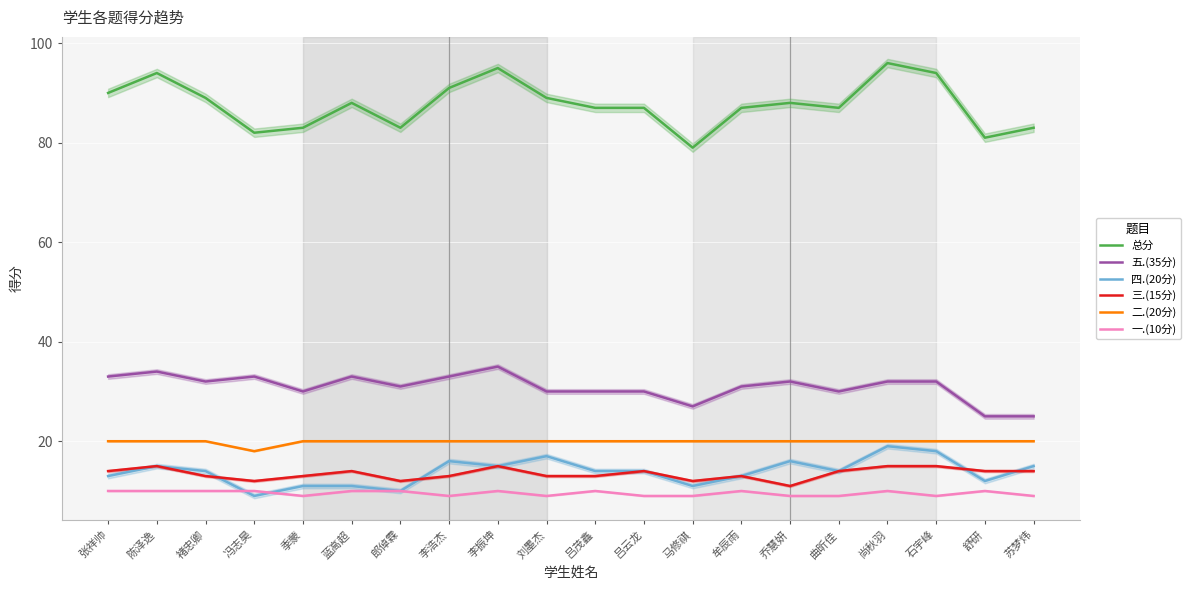

True or false: 三.(15分) and 二.(20分) intersect in this chart.

False